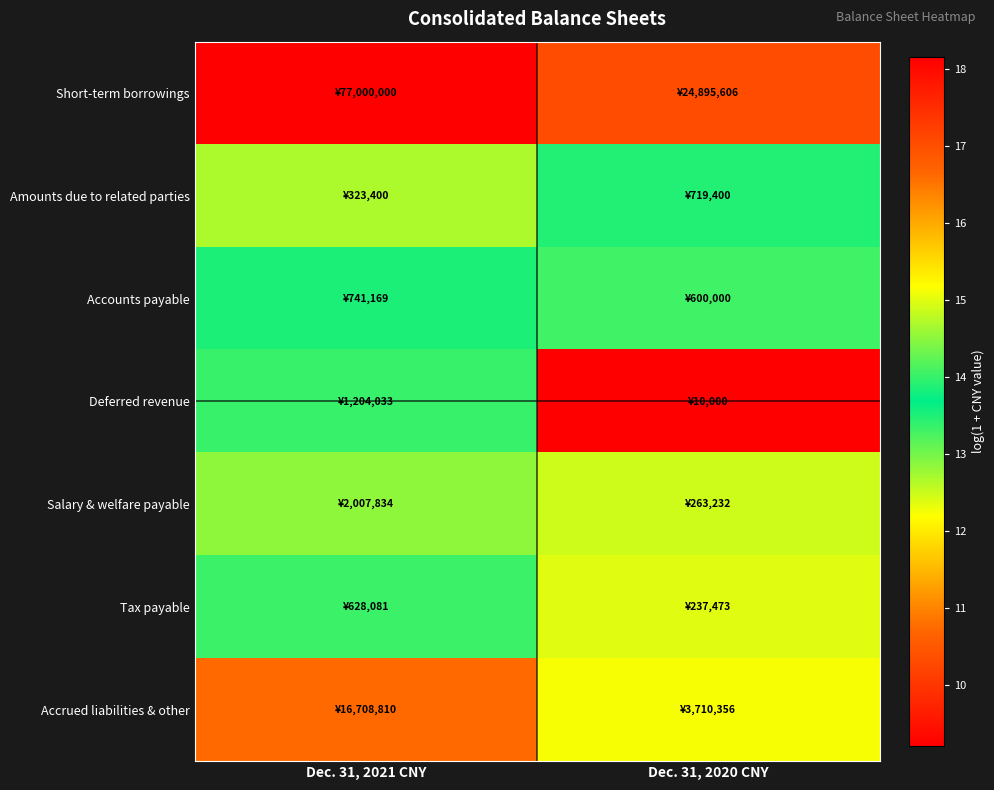

At which category is the sum across all series the highest?

Dec. 31, 2021 CNY